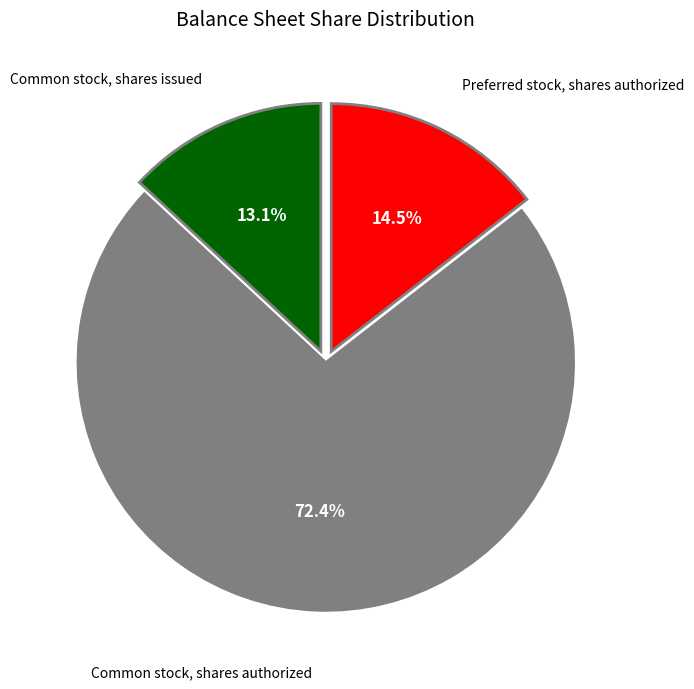

To the nearest percent, what is the difference between the largest and smallest slice percentages?

59%